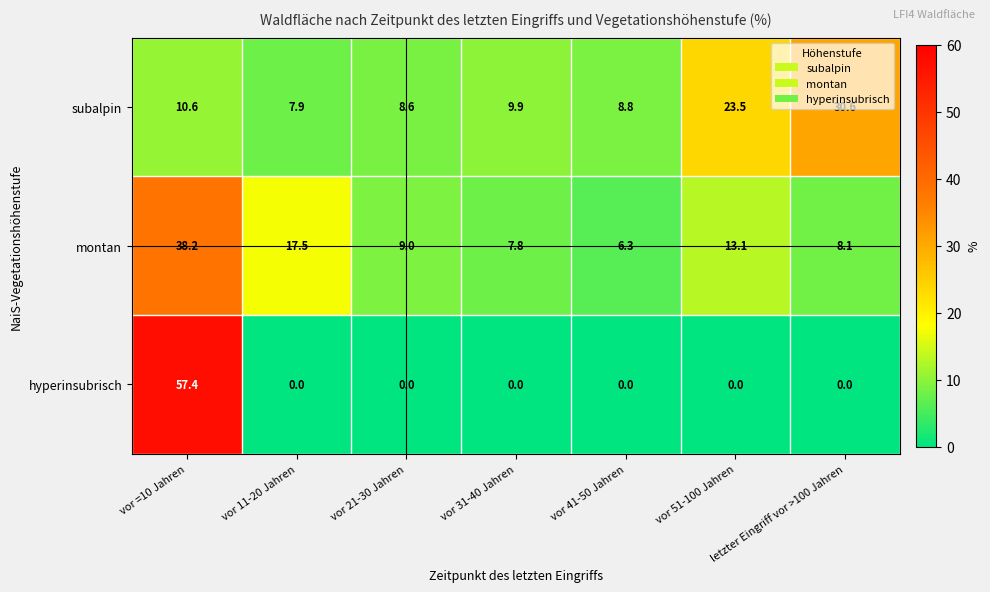

What is the total value across all series at letzter Eingriff vor >100 Jahren?

38.7